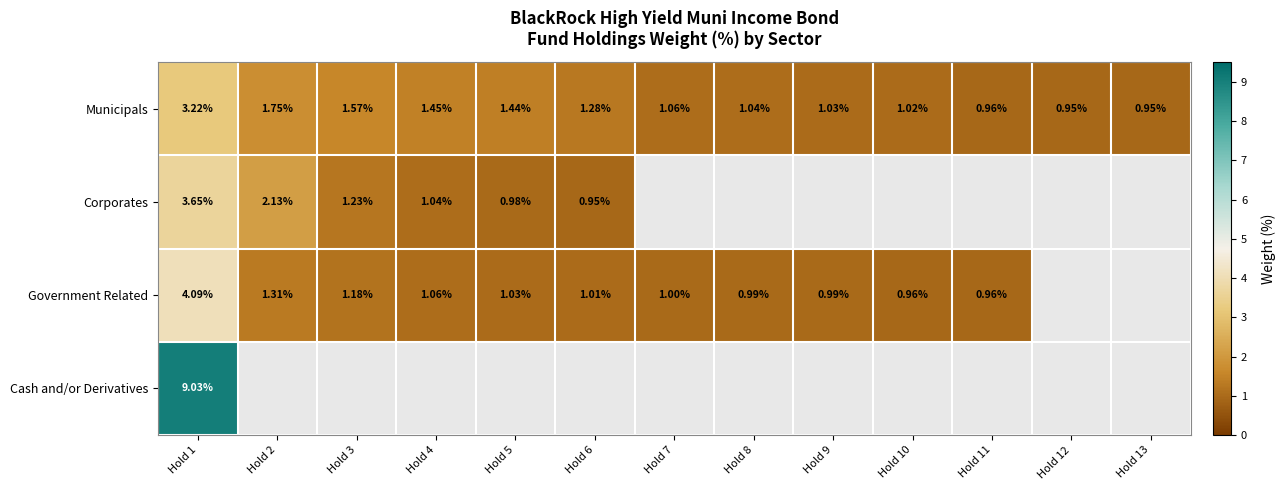

How many values in the Government Related series are below 1?

6